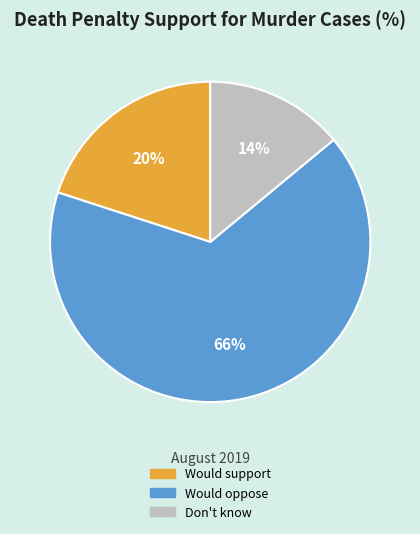

To the nearest percent, what is the average slice percentage?

33%